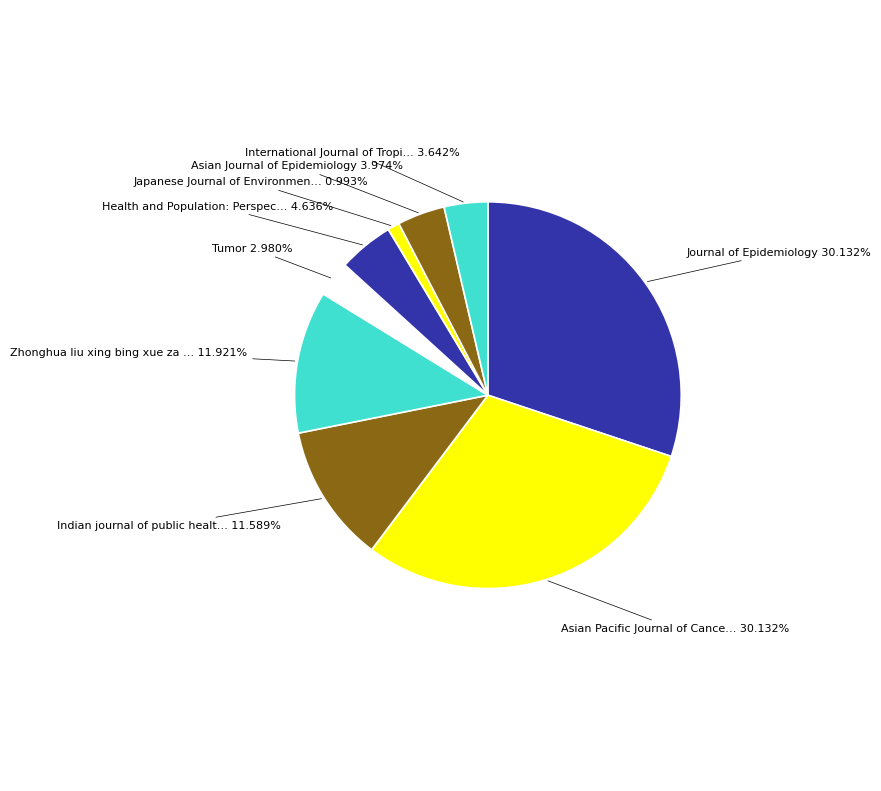

Is there any slice that represents more than half of the pie?

No